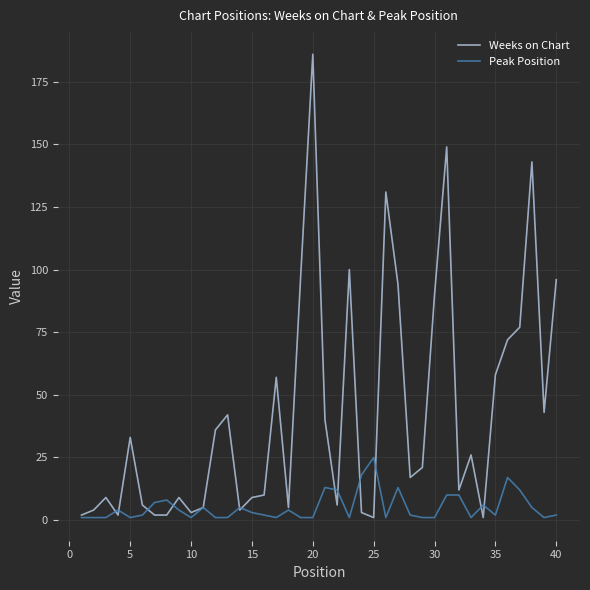

List the series in order of their peak value, highest first.

Weeks on Chart, Peak Position